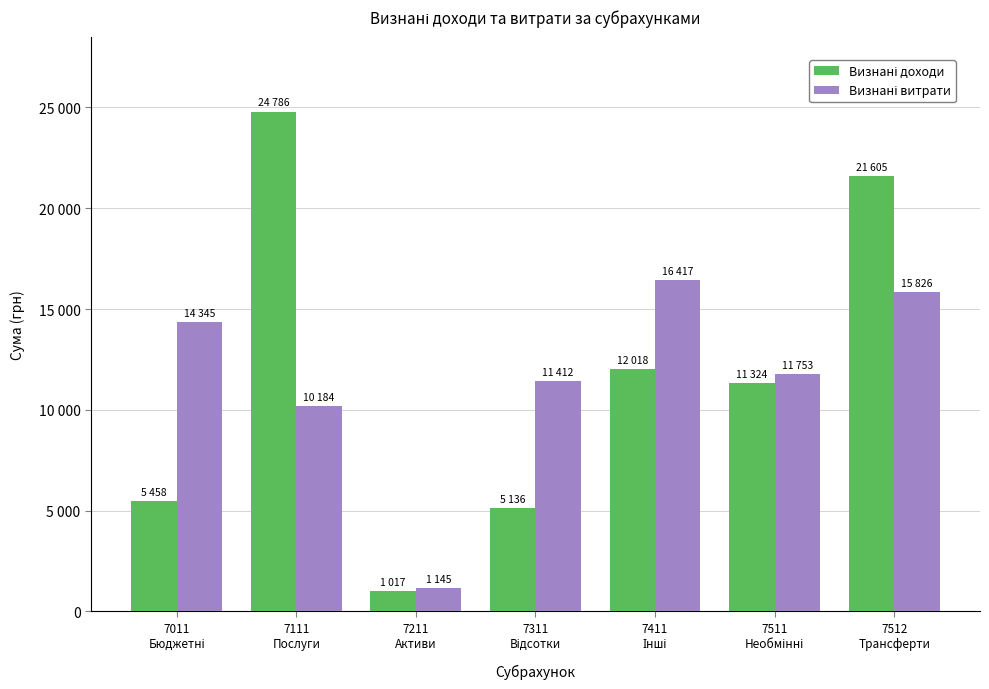

Are the bars horizontal?

No